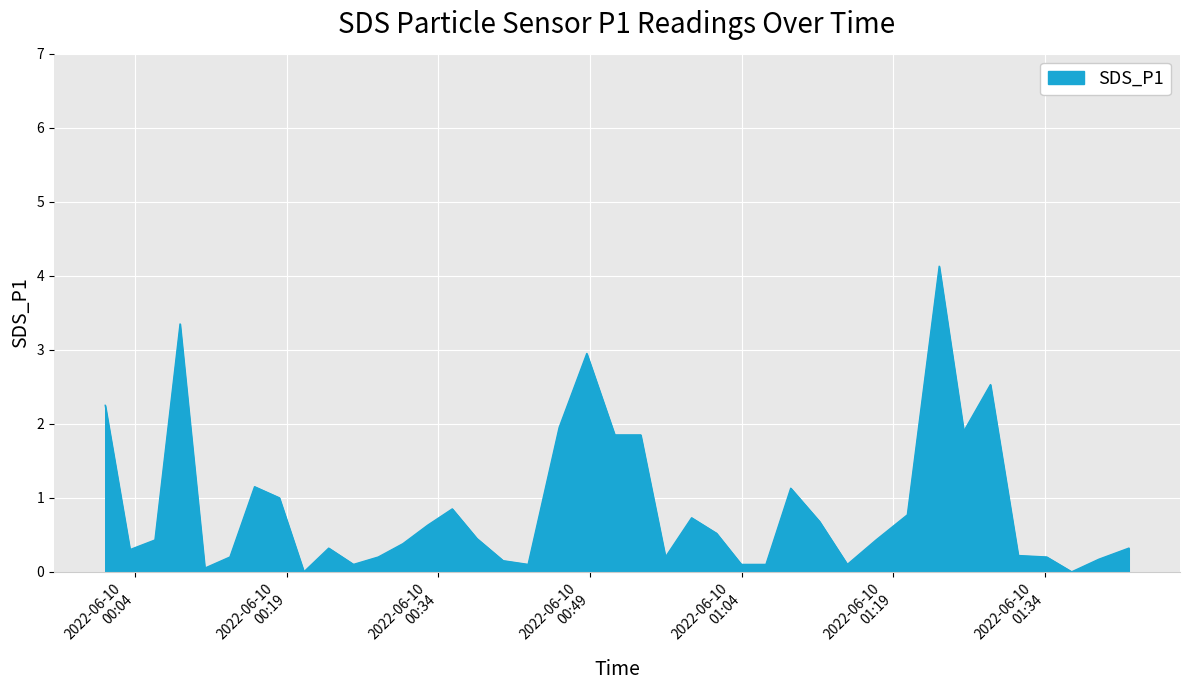

What is the difference between the maximum and minimum values?

4.1